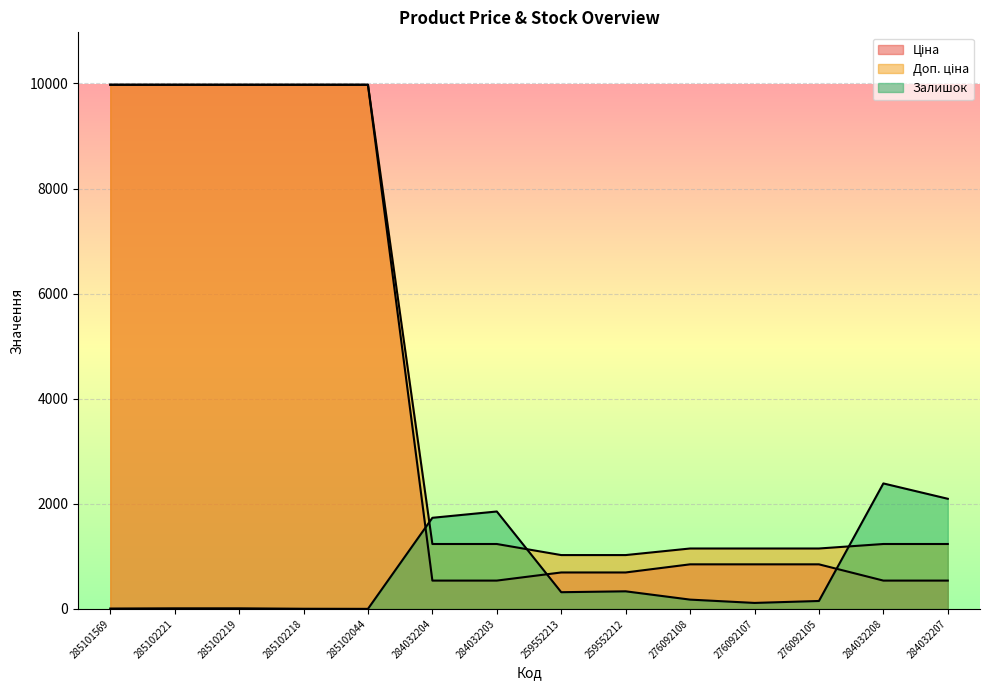

List the series in order of their peak value, highest first.

Ціна, Доп. ціна, Залишок